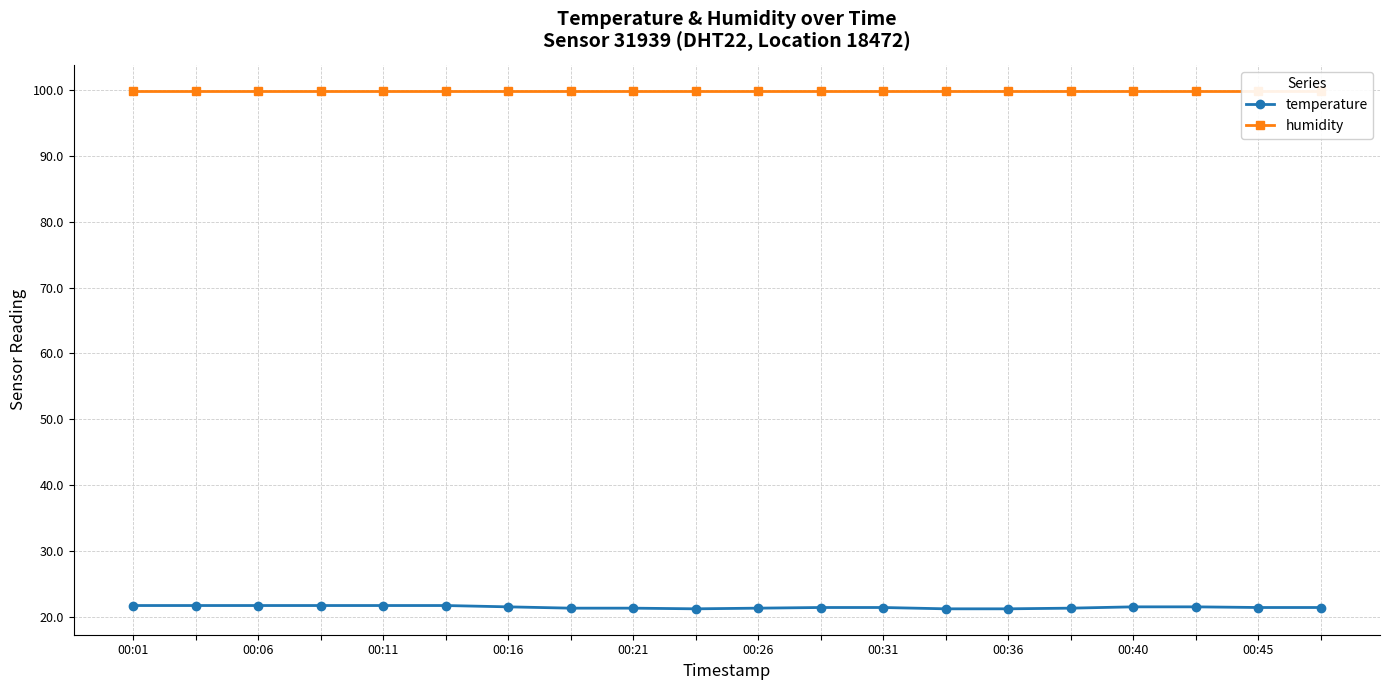

What are all the series names shown in the legend?

temperature, humidity